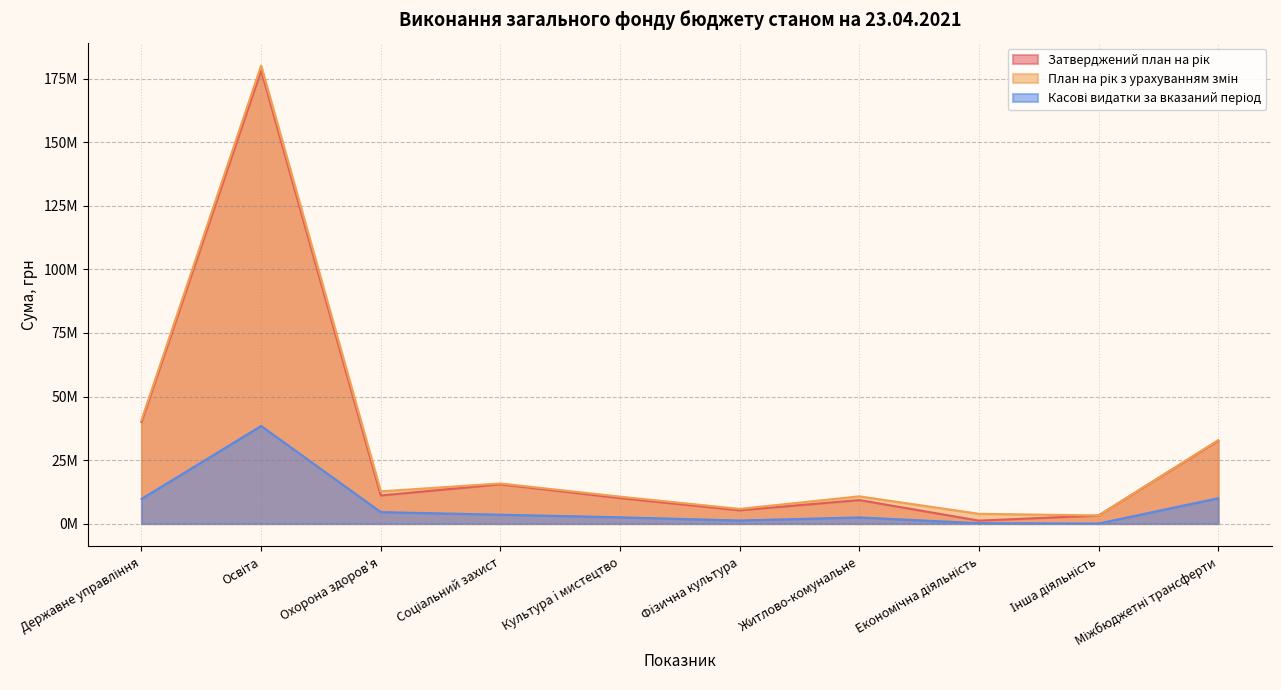

Reading right to left, extract all data points from this chart.

Затверджений план на рік: Міжбюджетні трансферти=32622300.0	Інша діяльність=3164100.0	Економічна діяльність=1162072.0	Житлово-комунальне=9246340.0	Фiзична культура=5232426.0	Культура i мистецтво=10034267.0	Соціальний захист=15449177.0	Охорона здоров'я=11063186.0	Освіта=178294510.0	Державне управління=39942222.0
План на рік з урахуванням змін: Міжбюджетні трансферти=32822300.0	Інша діяльність=3189100.0	Економічна діяльність=3848130.0	Житлово-комунальне=10720262.0	Фiзична культура=5768326.0	Культура i мистецтво=10594409.0	Соціальний захист=15779809.0	Охорона здоров'я=12679926.0	Освіта=180244515.7	Державне управління=40741929.0
Касові видатки за вказаний період: Міжбюджетні трансферти=9967833.3	Інша діяльність=25150.0	Економічна діяльність=153207.6	Житлово-комунальне=2423335.6	Фiзична культура=1216598.8	Культура i мистецтво=2474097.9	Соціальний захист=3492830.3	Охорона здоров'я=4518640.9	Освіта=38407274.3	Державне управління=9713947.3